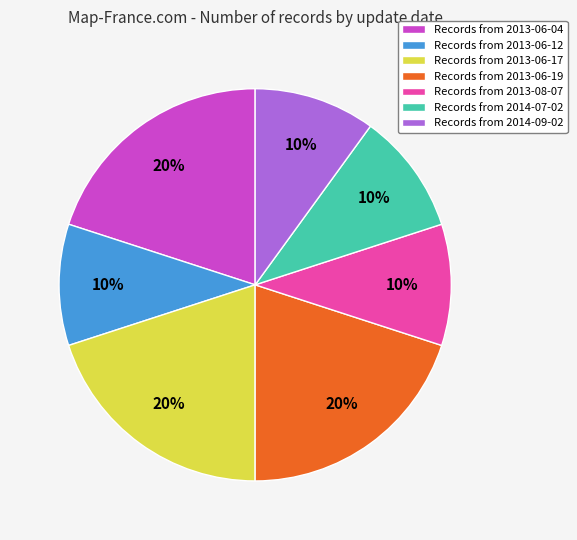

To the nearest percent, what percentage of the pie is Records from 2013-08-07?

10%